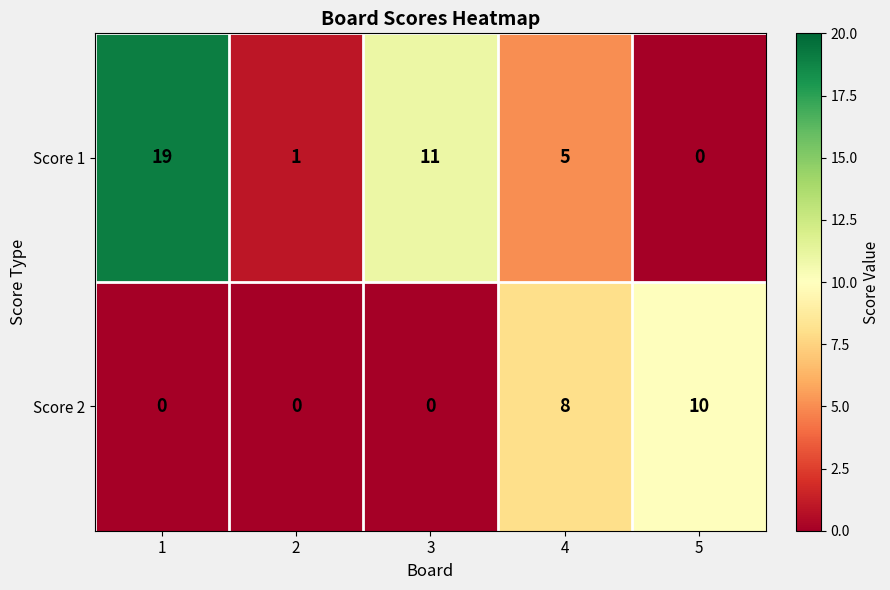

Reading left to right, transcribe all the data shown in this chart.

Score 1: 1=19	2=1	3=11	4=5	5=0
Score 2: 1=0	2=0	3=0	4=8	5=10